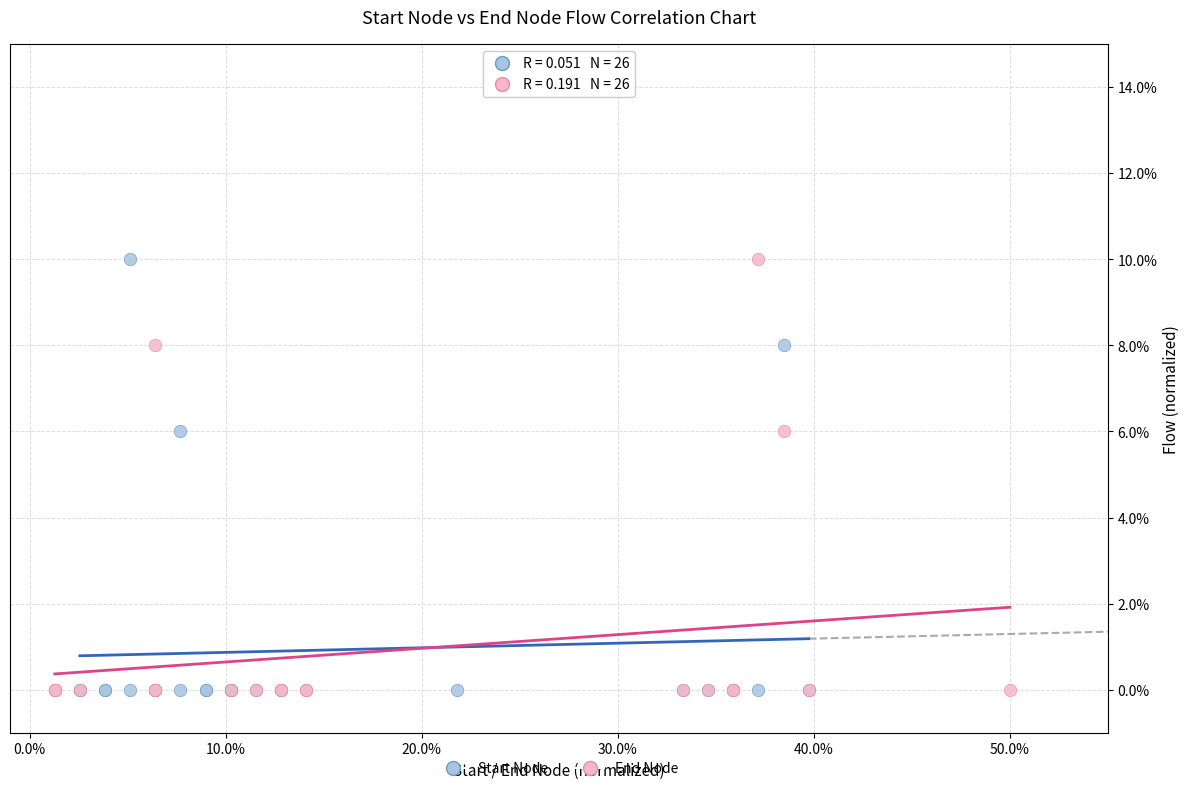

What are all the series names shown in the legend?

Start Node, End Node